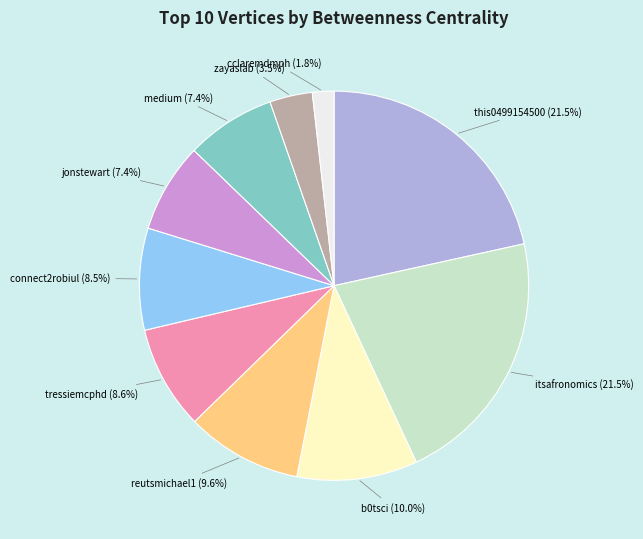

Do itsafronomics and cclaremdmph together represent more than half of the pie?

No